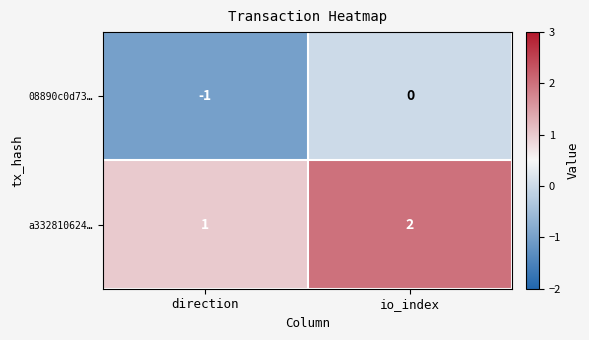

At direction, list the series in order from smallest to largest.

08890c0d73…, a332810624…